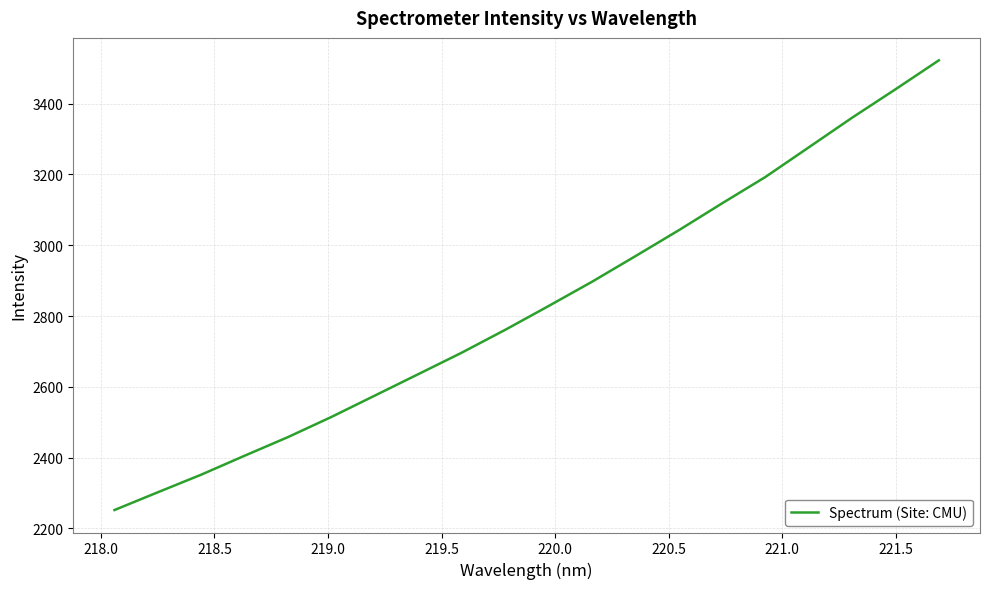

How many distinct data groups are displayed?

1